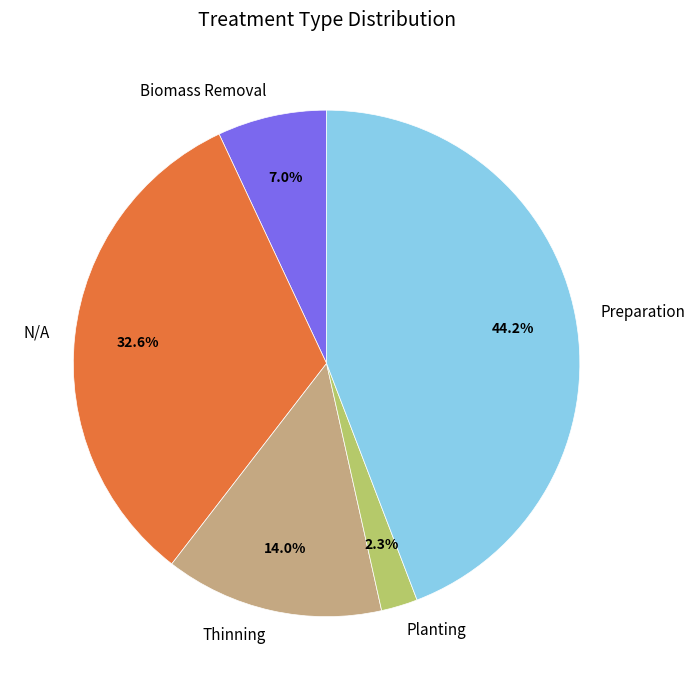

To the nearest percent, what percentage of the pie is Thinning?

14%